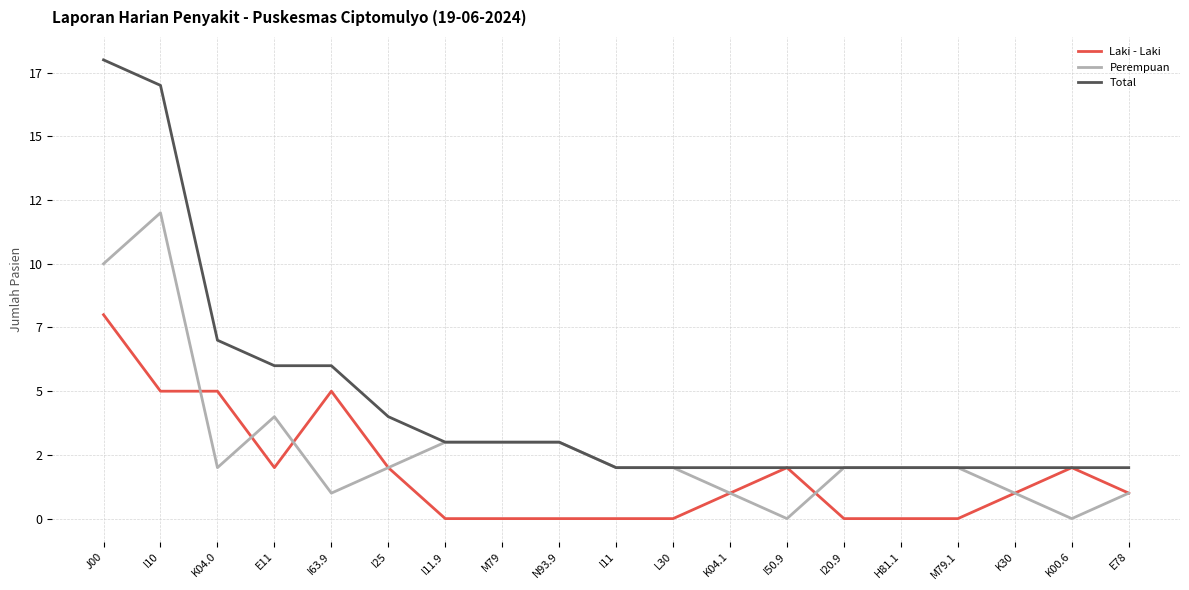

In Laki - Laki, how many points are higher than both neighbors (excluding endpoints)?

3